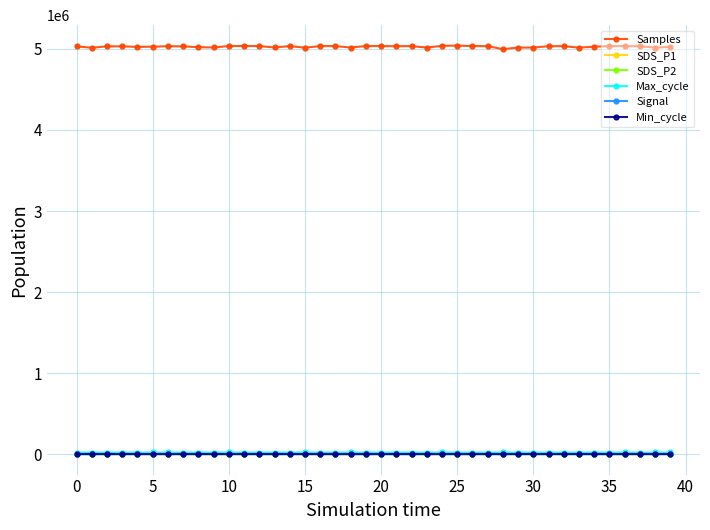

What is the smallest value displayed?

-85.0